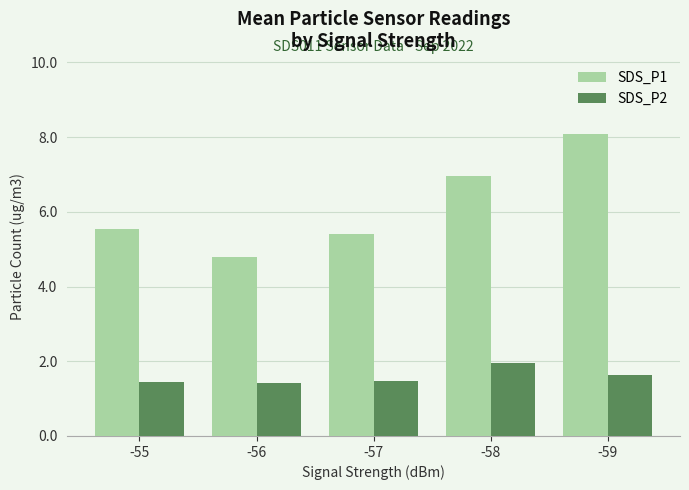

Which series has the largest total across all categories?

SDS_P1